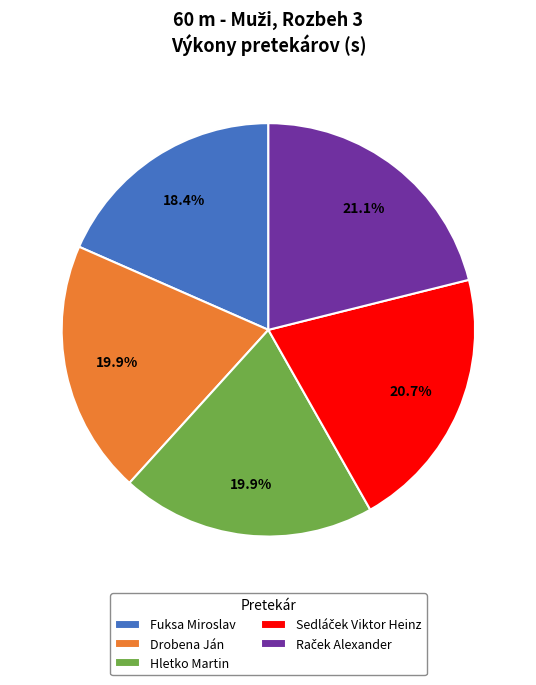

What portion of the pie excludes Hletko Martin?

80.1%